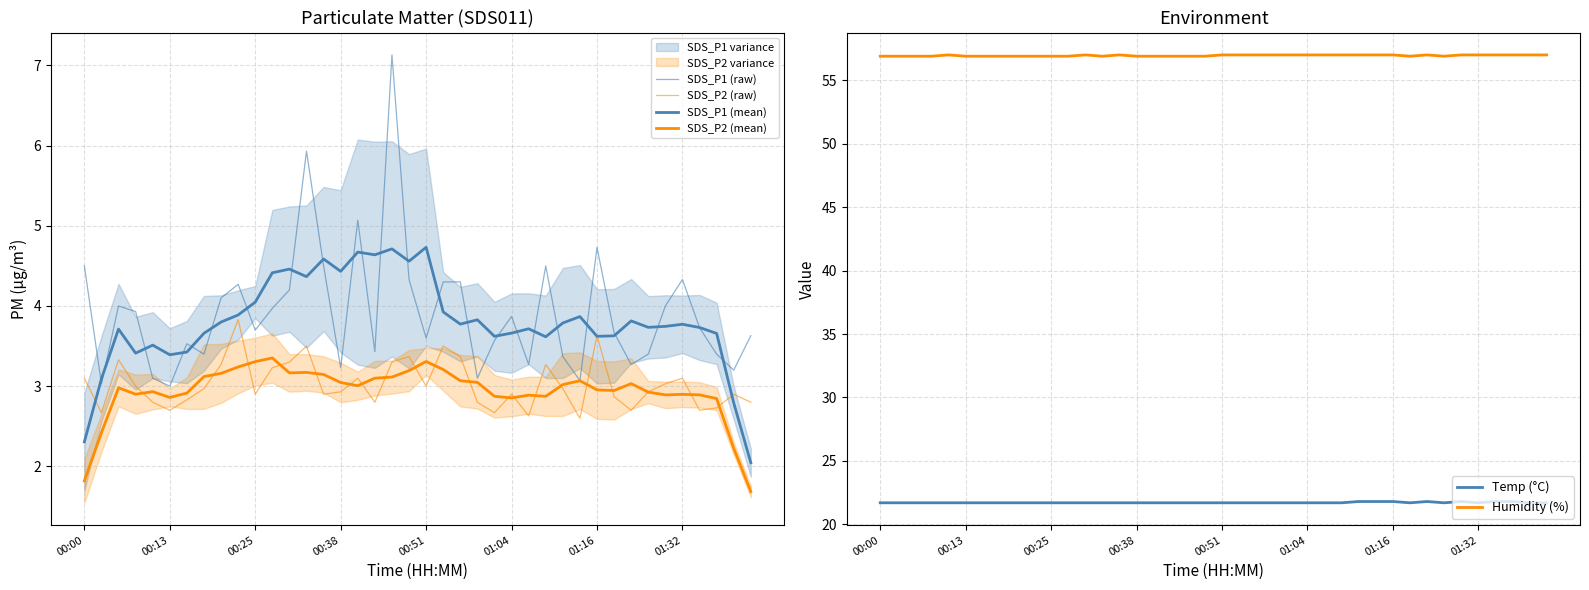

At which label is SDS_P2 (mean) closest to 2?

00:00